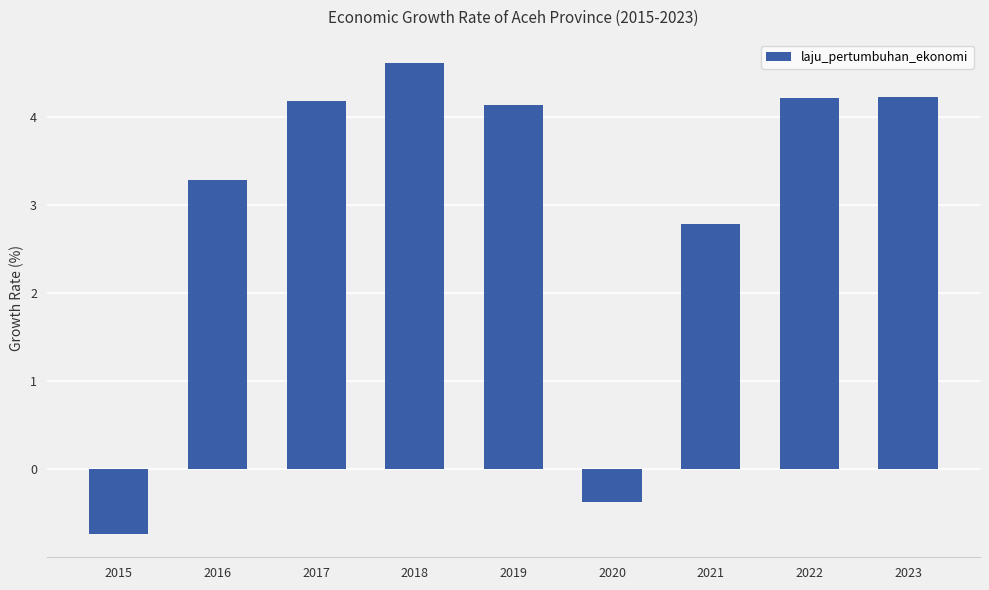

What is the change in value from 2015 to 2017?

+4.9